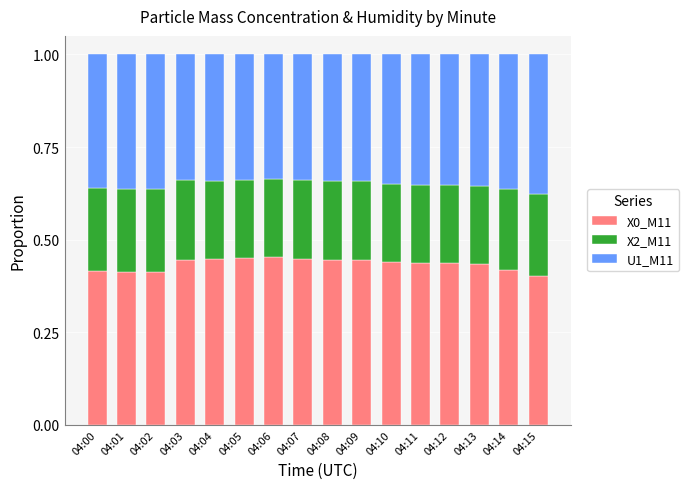

What is the sum of the X0_M11 values at 04:14 and 04:11?

0.9